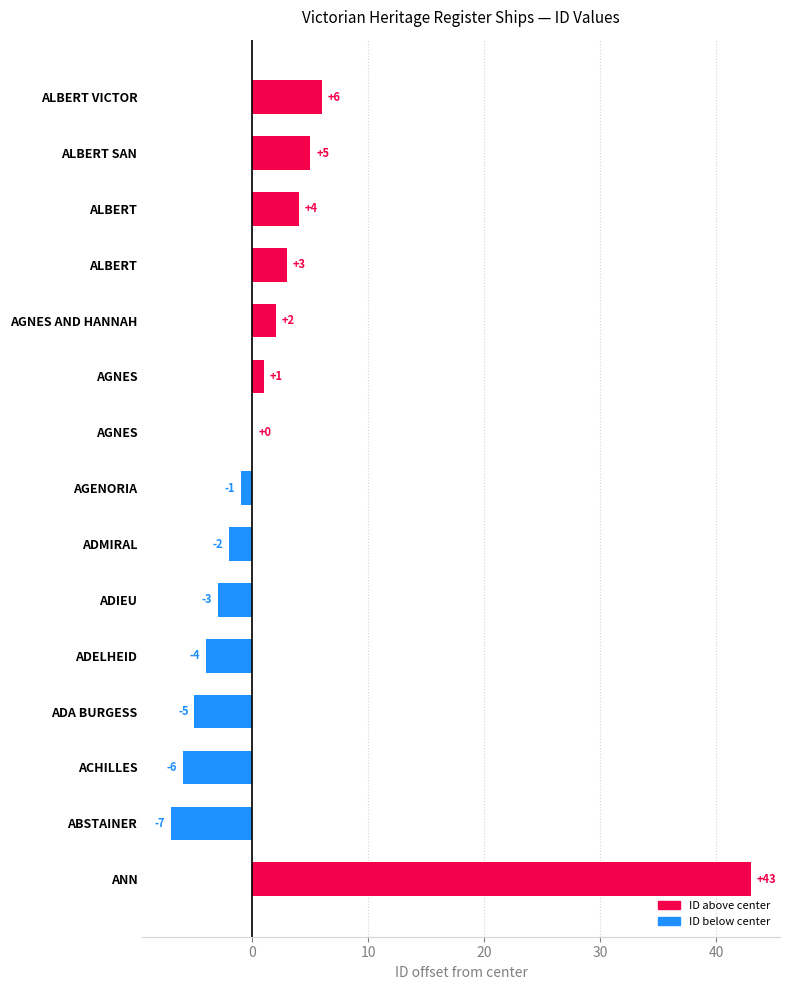

Are the bars horizontal?

Yes